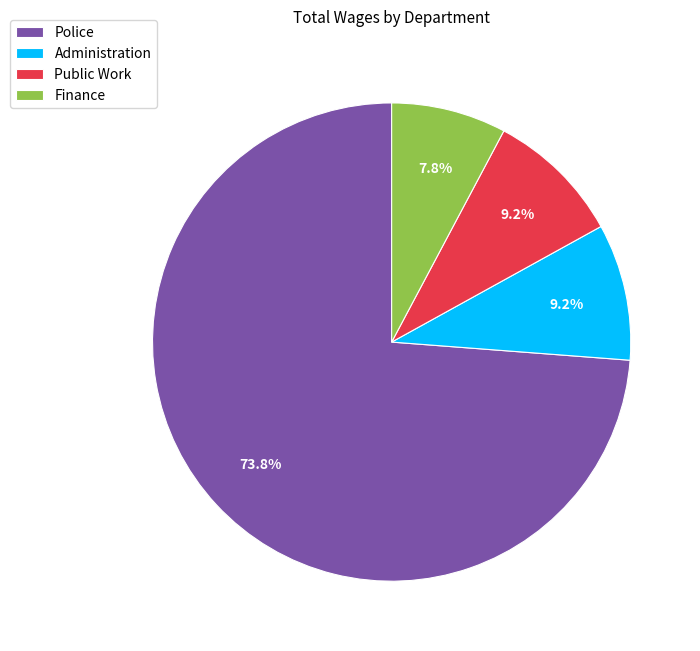

Do Public Work and Finance together represent more than half of the pie?

No